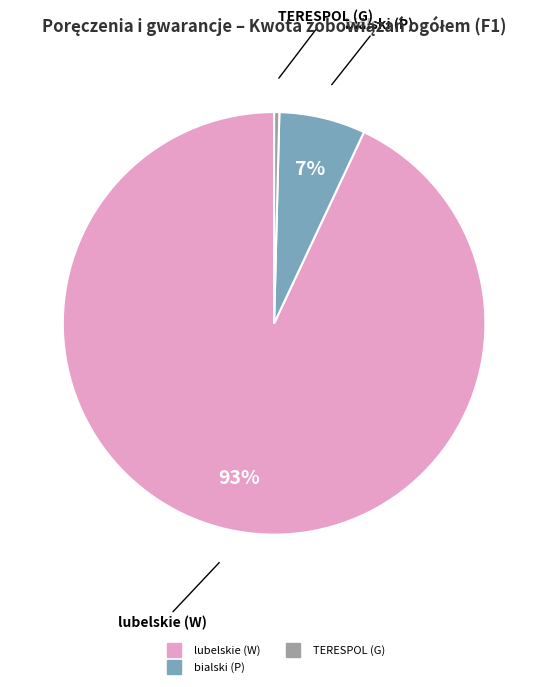

To the nearest percent, what is the difference between the largest and smallest slice percentages?

93%